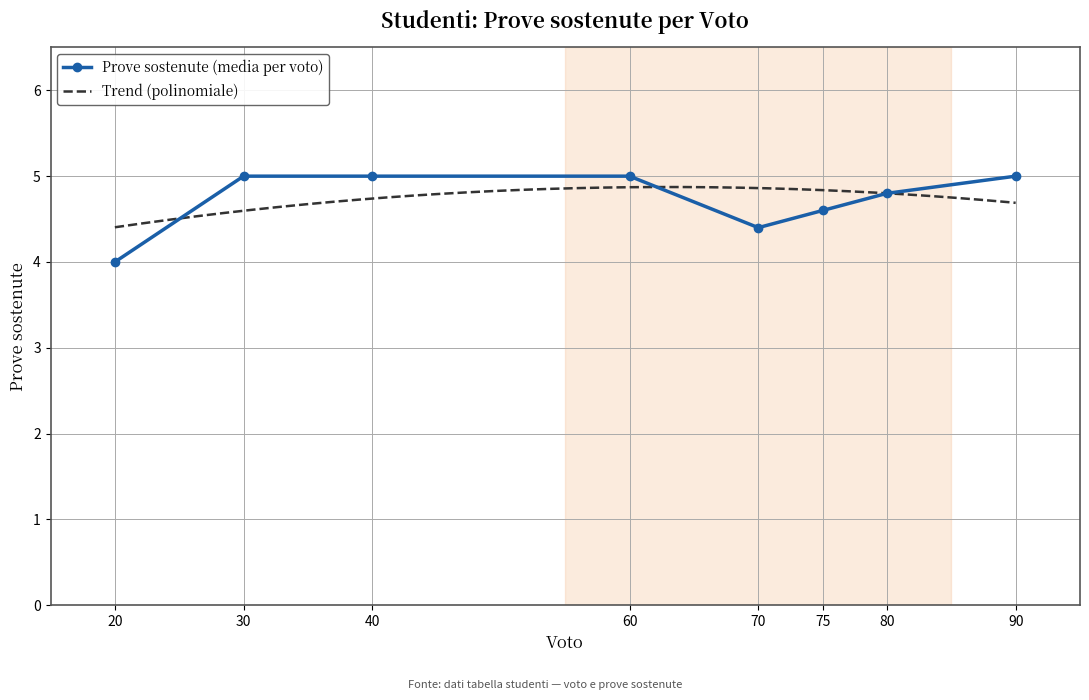

Is it true that Prove sostenute (media per voto) equals 2.9 at 80?

False